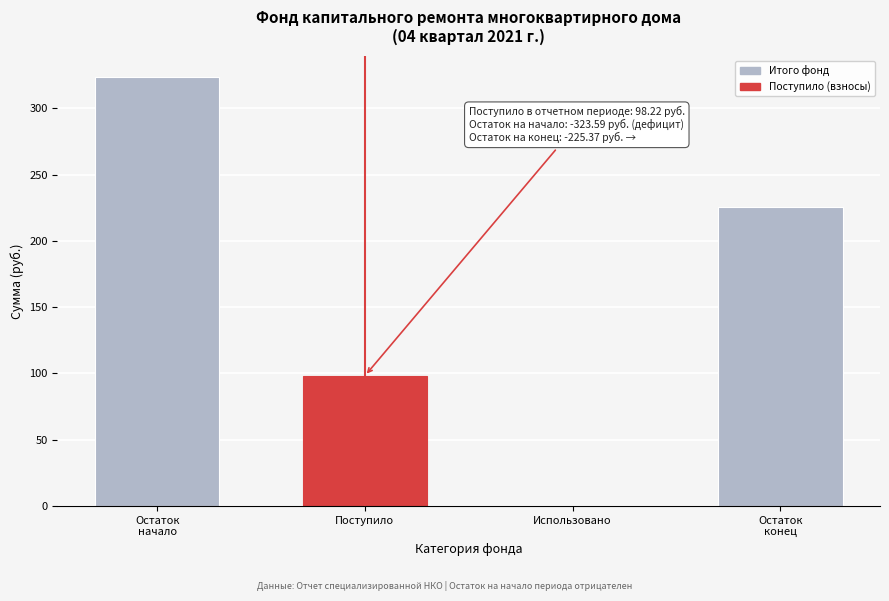

What is the change in value from Поступило to Использовано?

-98.2